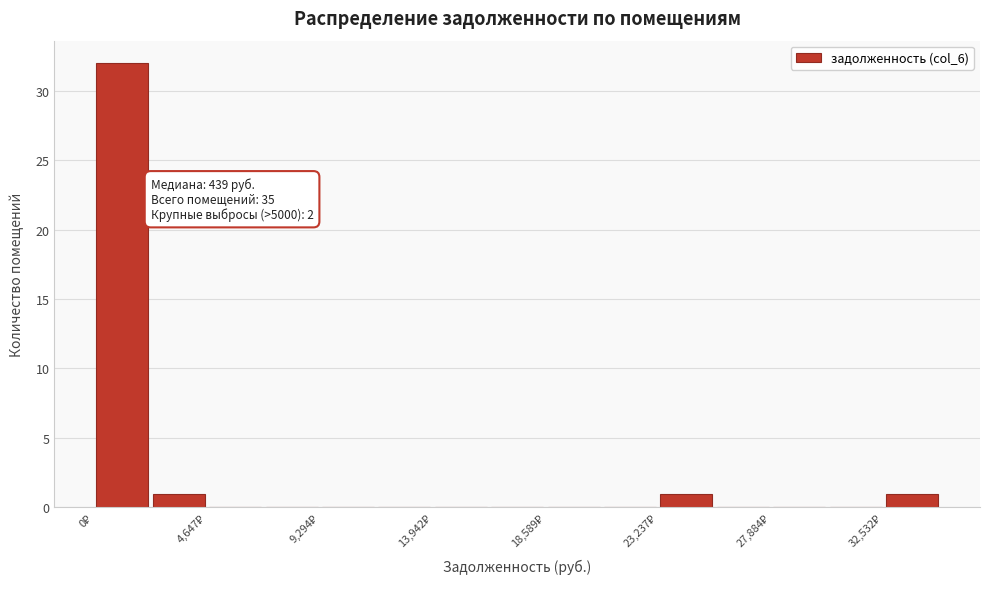

Over which range of the x-axis is the bar tallest?

0 to 2500